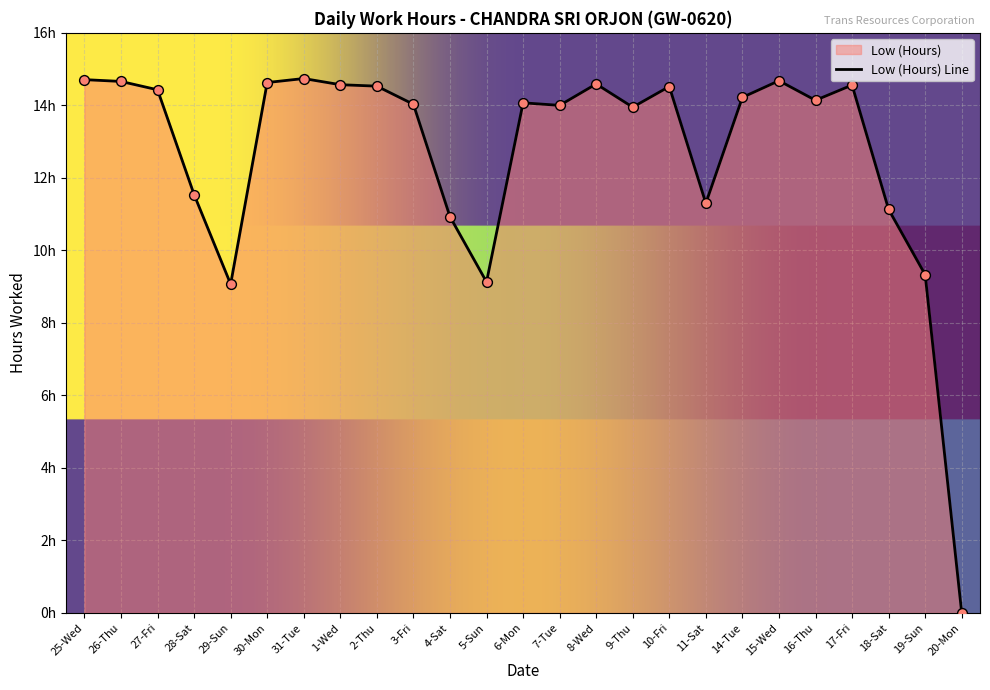

What is the ratio of the value at 31-Tue to the value at 15-Wed?

1.0